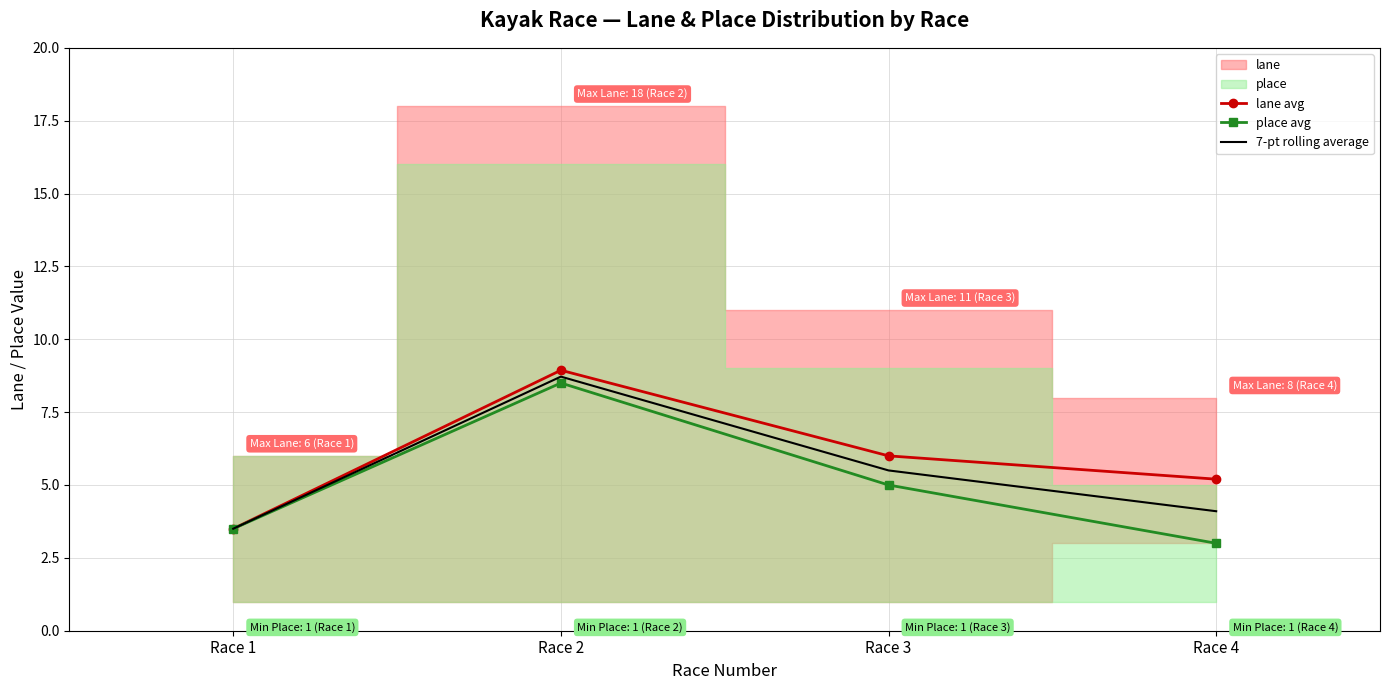

At which category is the sum across all series the highest?

Race 2